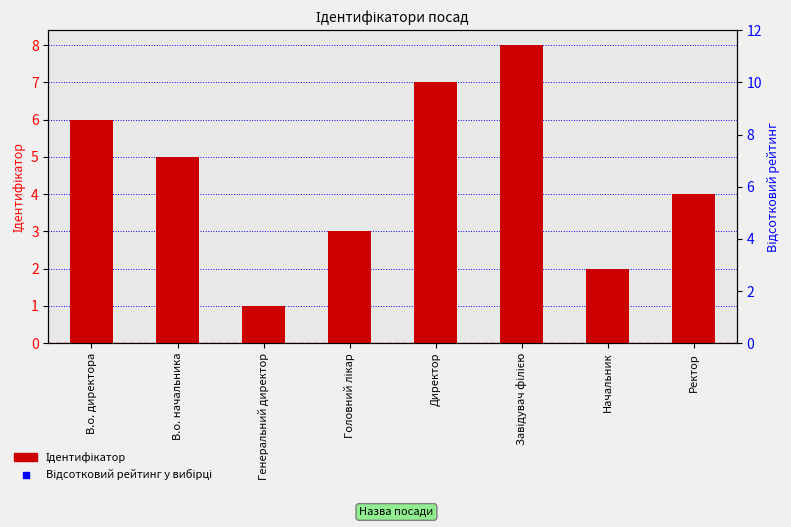

At how many categories does at least one series exceed 63?

3